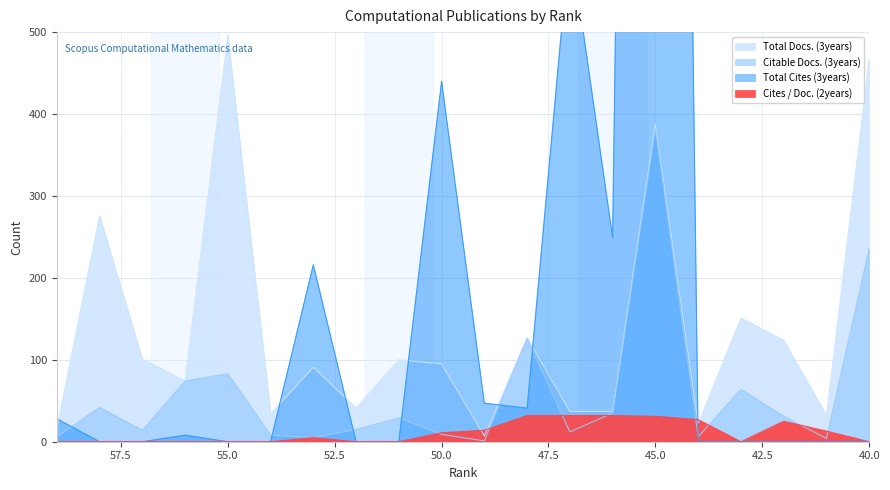

Where is the first local maximum for Total Docs. (3years)?

58